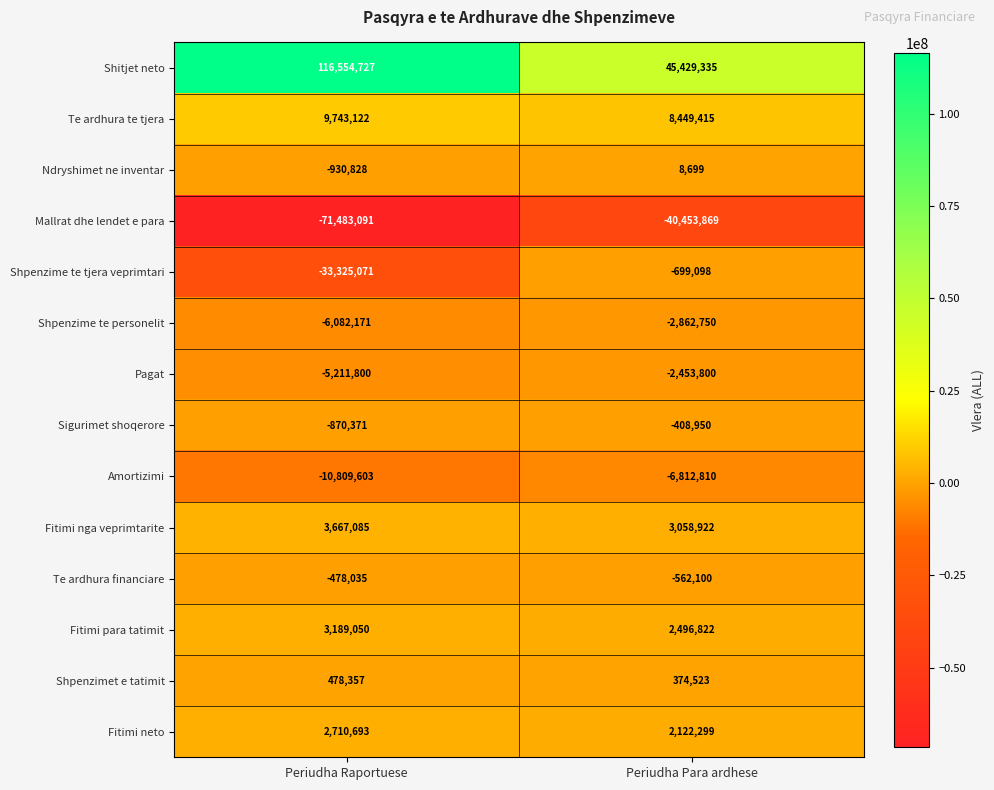

What is the minimum value for Shpenzimet e tatimit?

374523